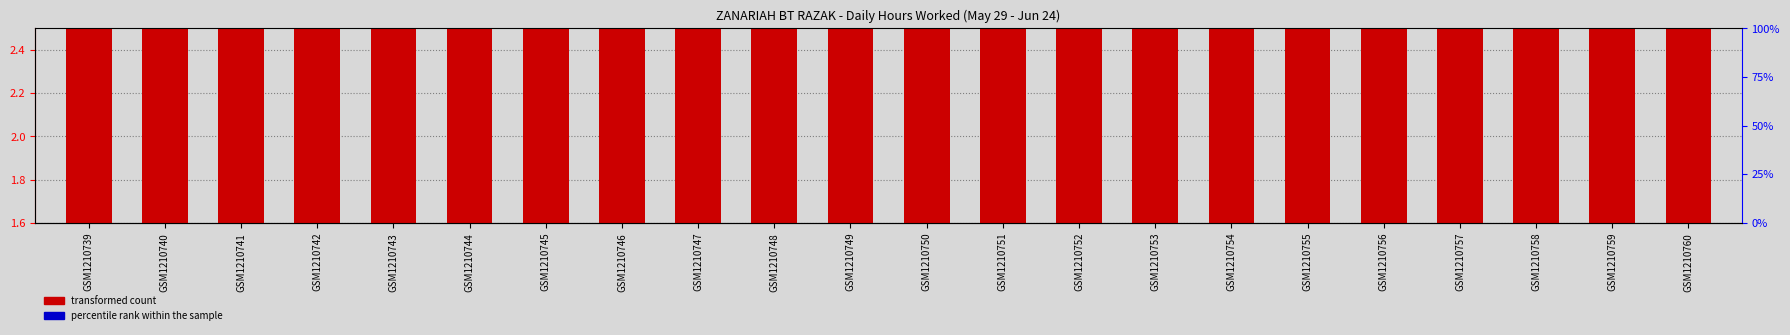

List the labels in order of transformed count value, smallest first.

GSM1210742, GSM1210744, GSM1210749, GSM1210755, GSM1210754, GSM1210748, GSM1210753, GSM1210740, GSM1210750, GSM1210756, GSM1210739, GSM1210747, GSM1210745, GSM1210759, GSM1210757, GSM1210743, GSM1210751, GSM1210752, GSM1210758, GSM1210760, GSM1210741, GSM1210746